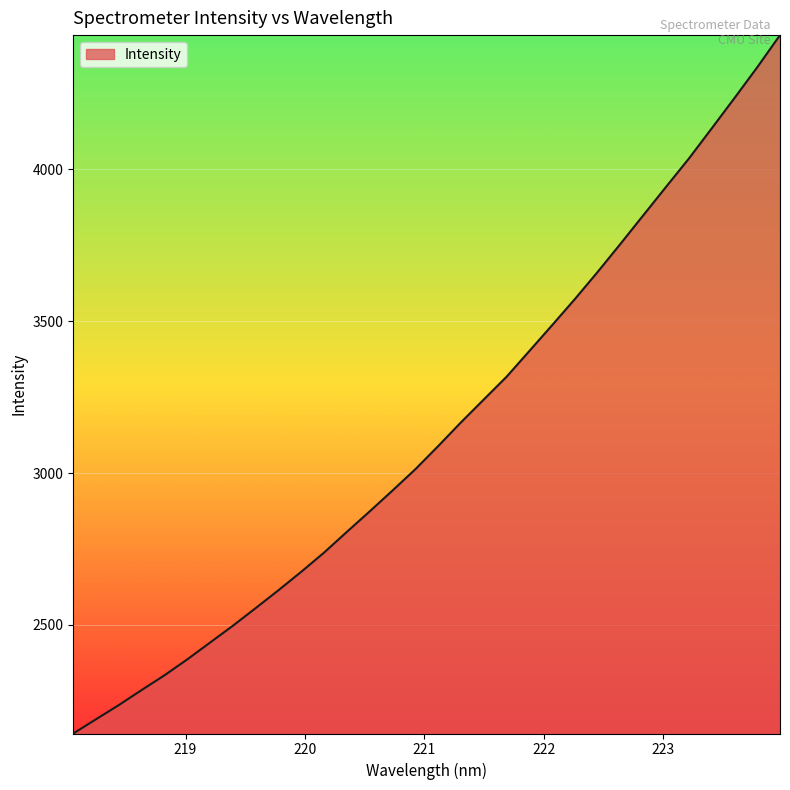

How many lines are shown in the chart?

1